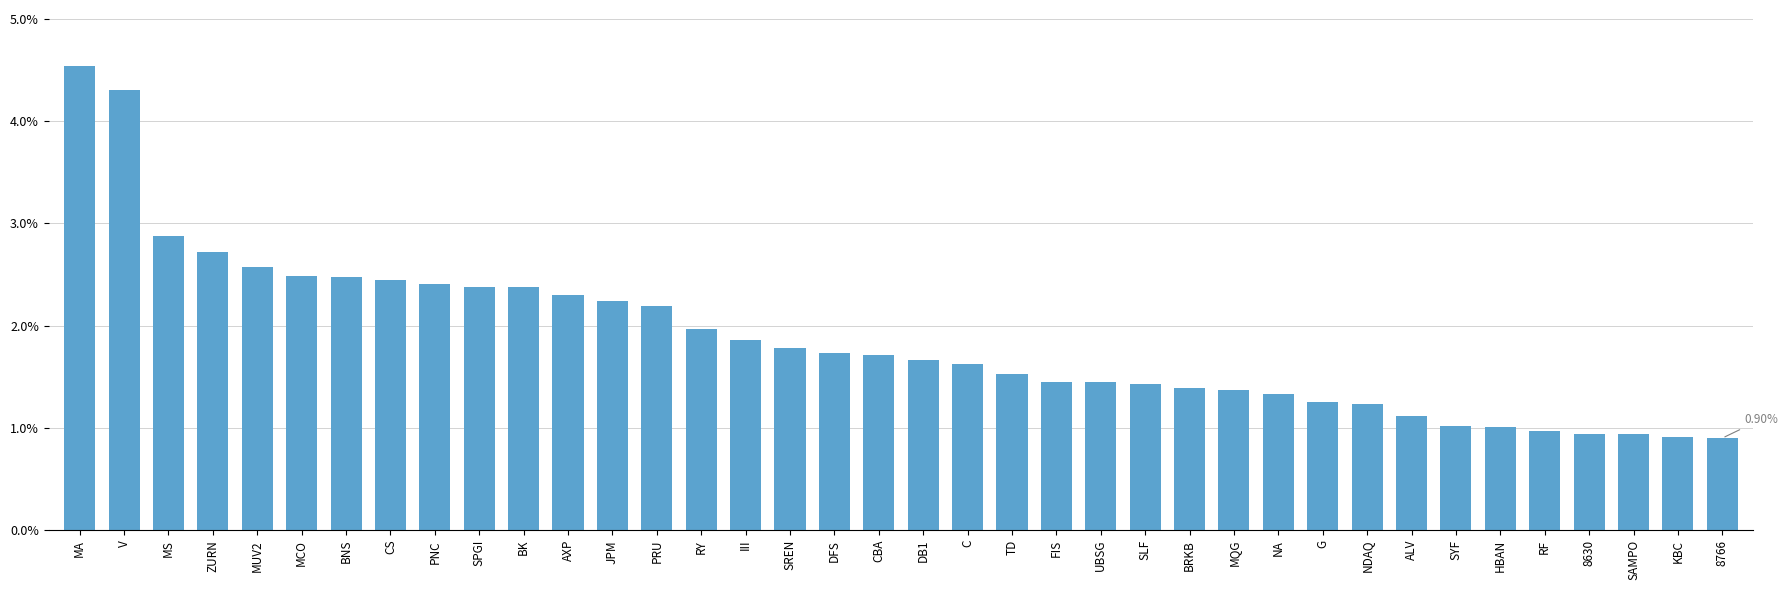

What is the label of the 8th bar from the left?

CS